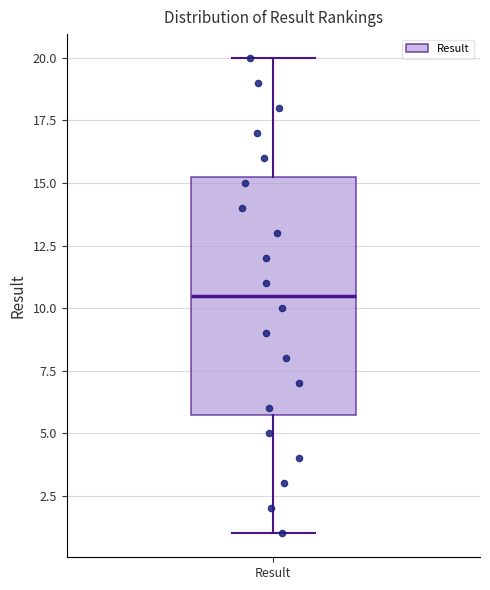

Transcribe this box plot: give where the median line is, the range the box spans, and where the two whiskers end, as read against the y-axis. The values are not printed on the chart, so give them approximately, as read against the axis.

median 10.5, box 6.0 to 15.5, whiskers 1.0 to 20.0